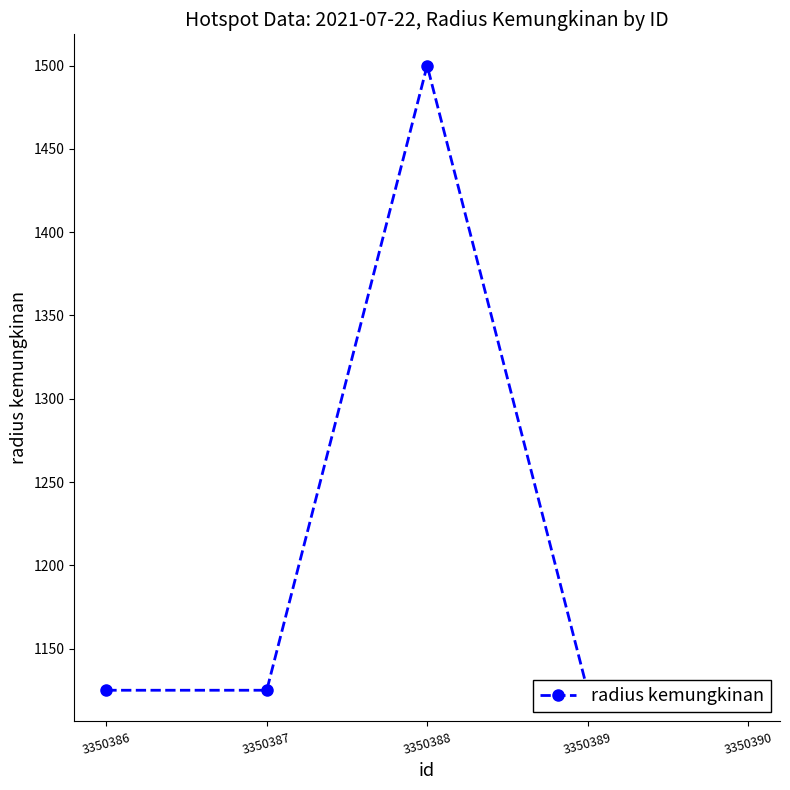

Is it true that the value at 3350389 is 1125?

True